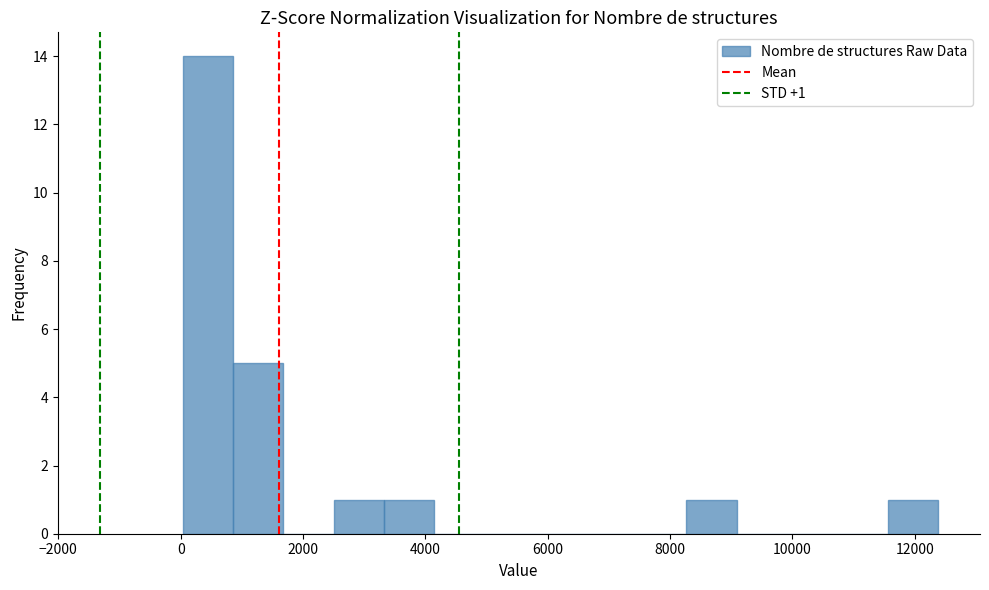

Over which range of the x-axis is the bar tallest?

0 to 800